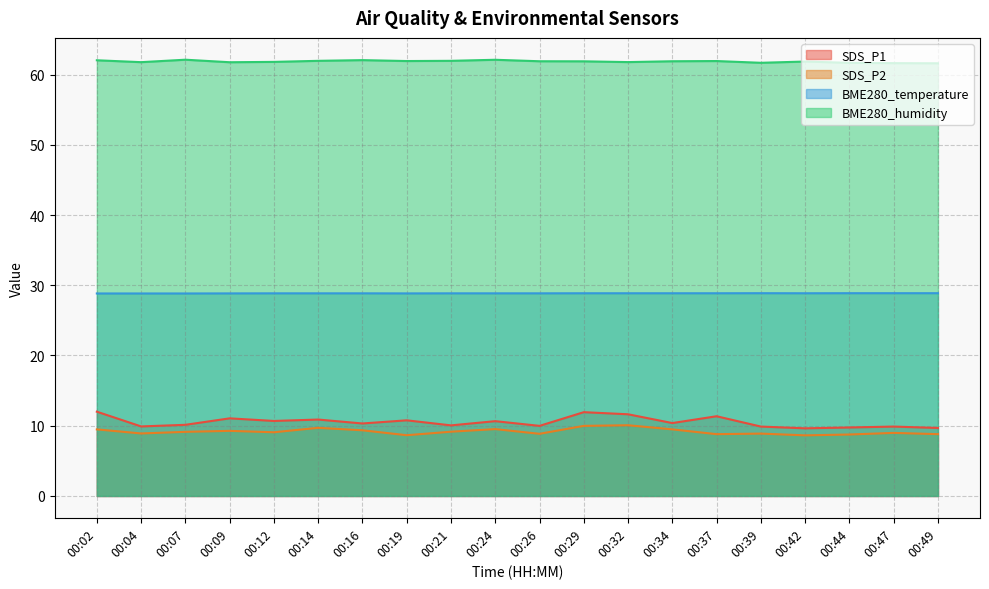

What is the value of the SDS_P1 point at the 6th from the left?

10.9